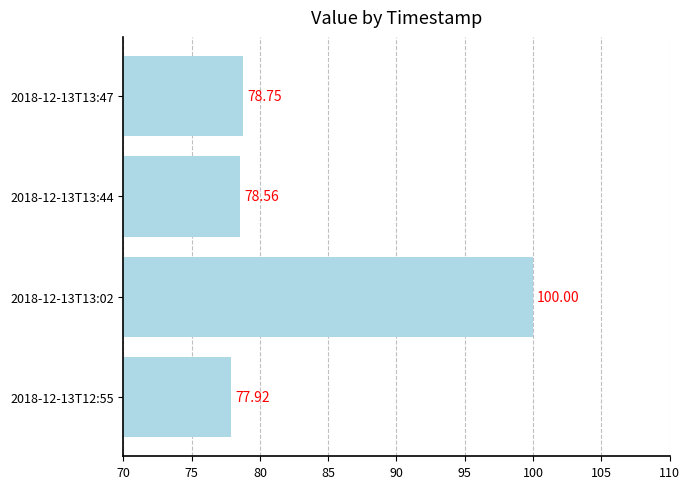

What is the sum of all values?

335.2